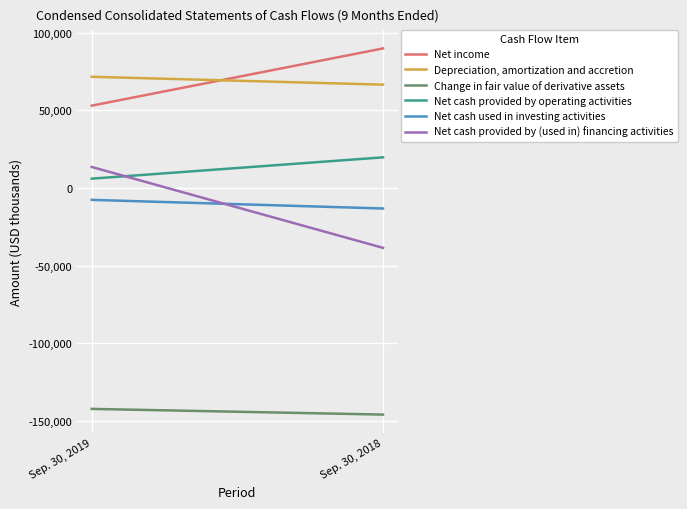

Reading left to right, list all the values displayed in this chart.

Net income: 53071	89937
Depreciation, amortization and accretion: 71679	66585
Change in fair value of derivative assets: -142280	-145944
Net cash provided by operating activities: 6044	19768
Net cash used in investing activities: -7625	-13181
Net cash provided by (used in) financing activities: 13566	-38538